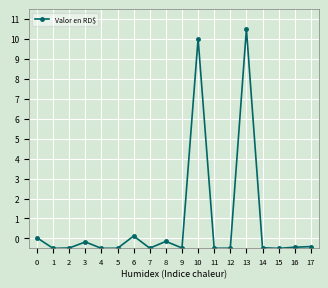

Does the chart display data point markers on the line(s)?

Yes